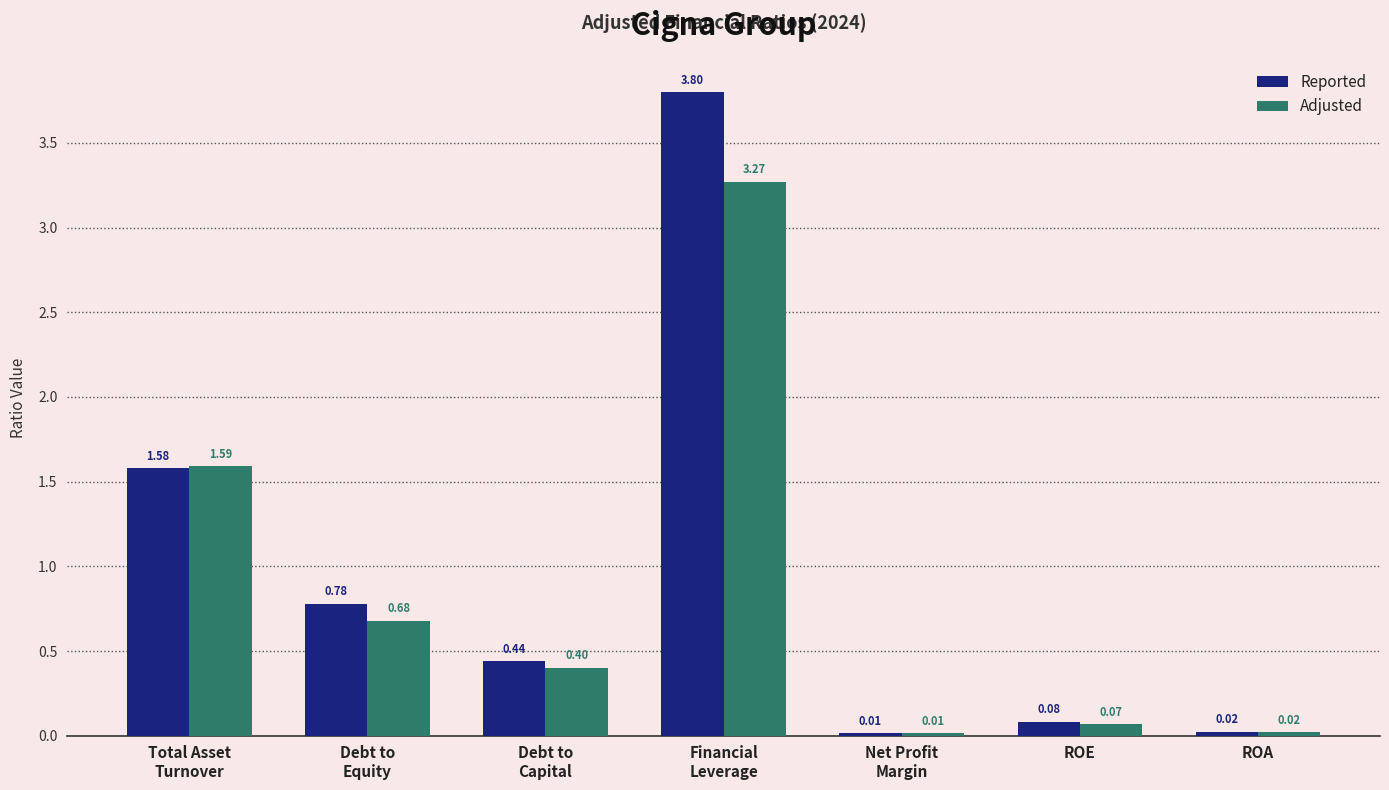

At which category does the chart reach its minimum across all series?

Net Profit
Margin